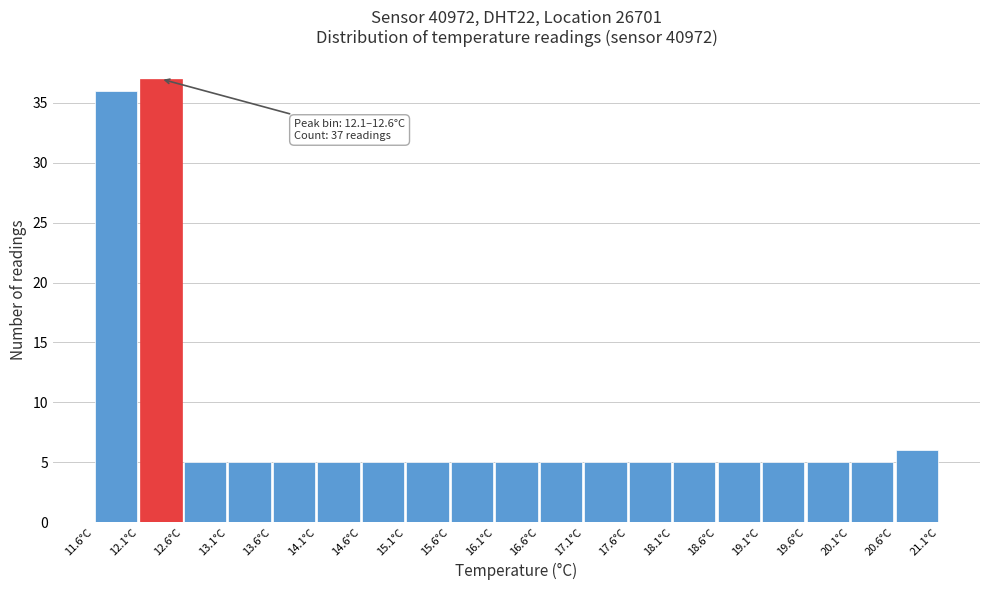

Over which range of the x-axis is the bar tallest?

12.1 to 12.6